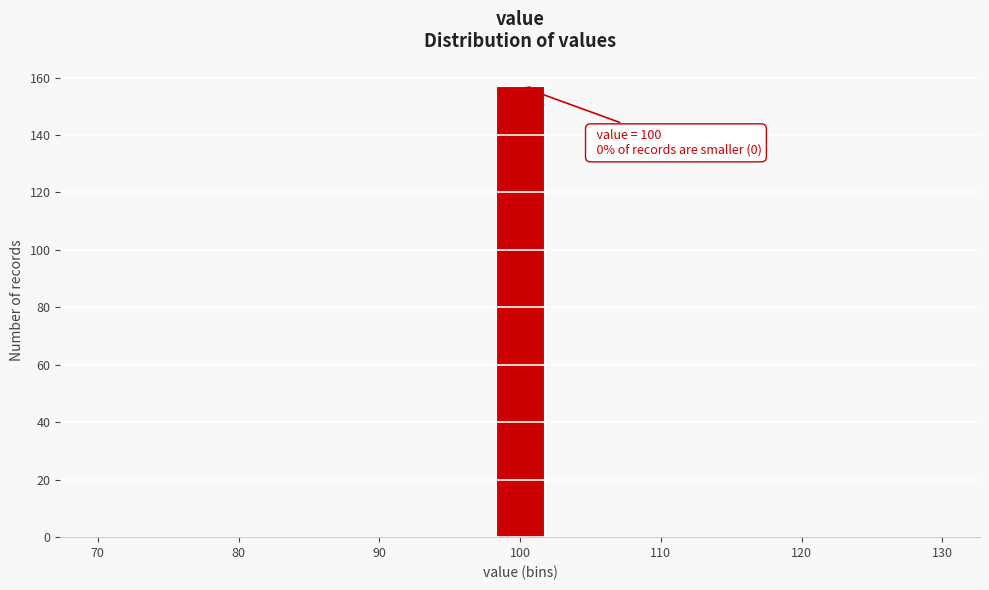

Over which range of the x-axis is the bar tallest?

98 to 102